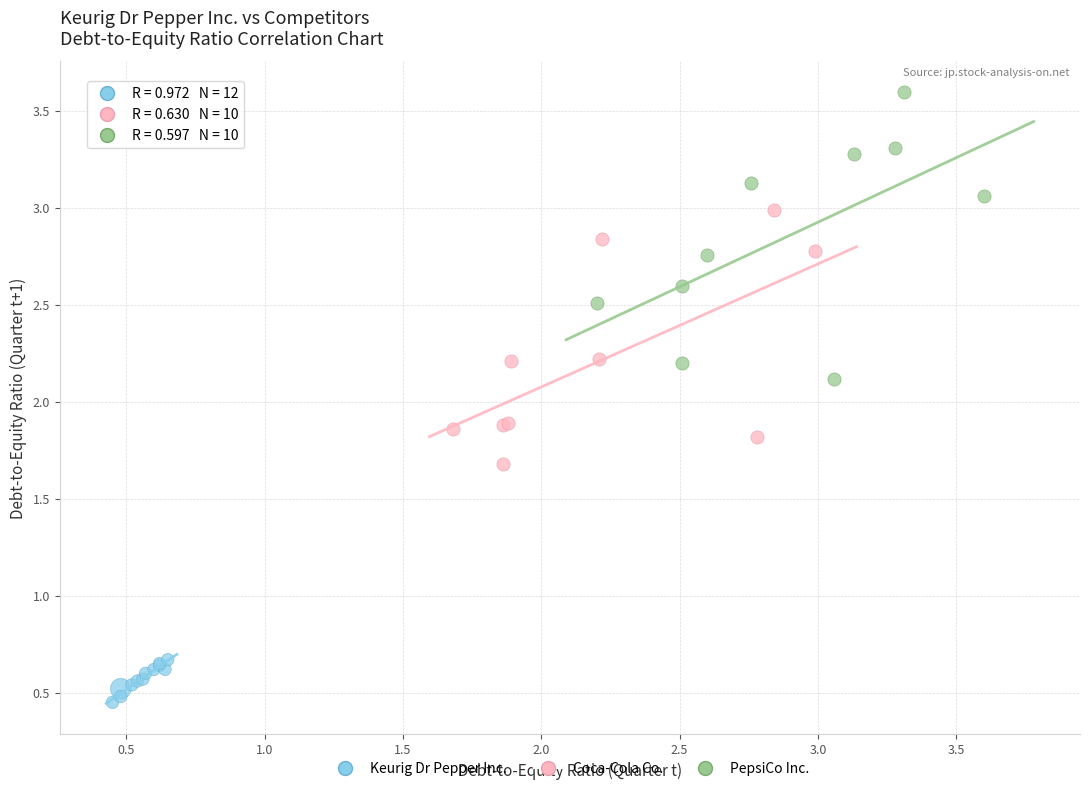

Which series reaches the minimum Y coordinate?

Keurig Dr Pepper Inc.